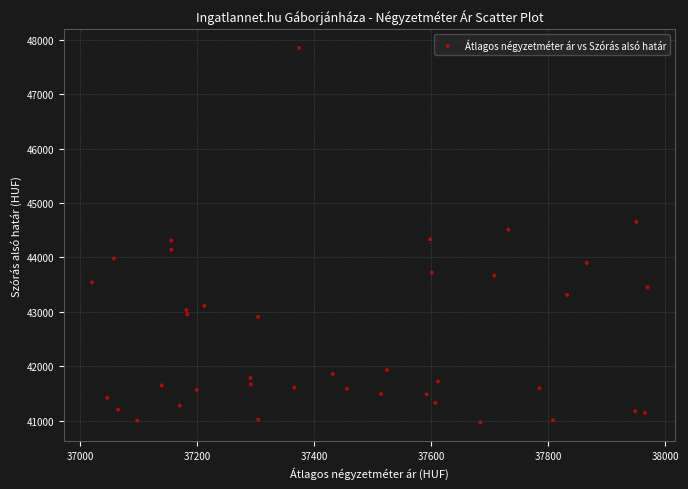

What is the range of Y values (max minus min)?

6876